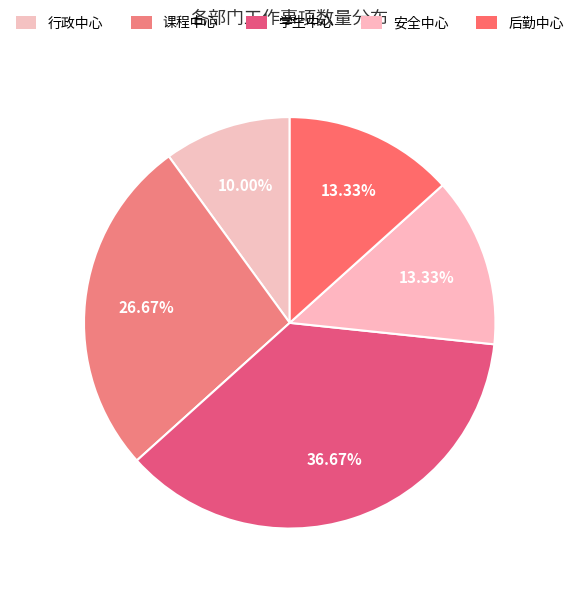

To the nearest percent, what is the difference between the largest and smallest slice percentages?

27%